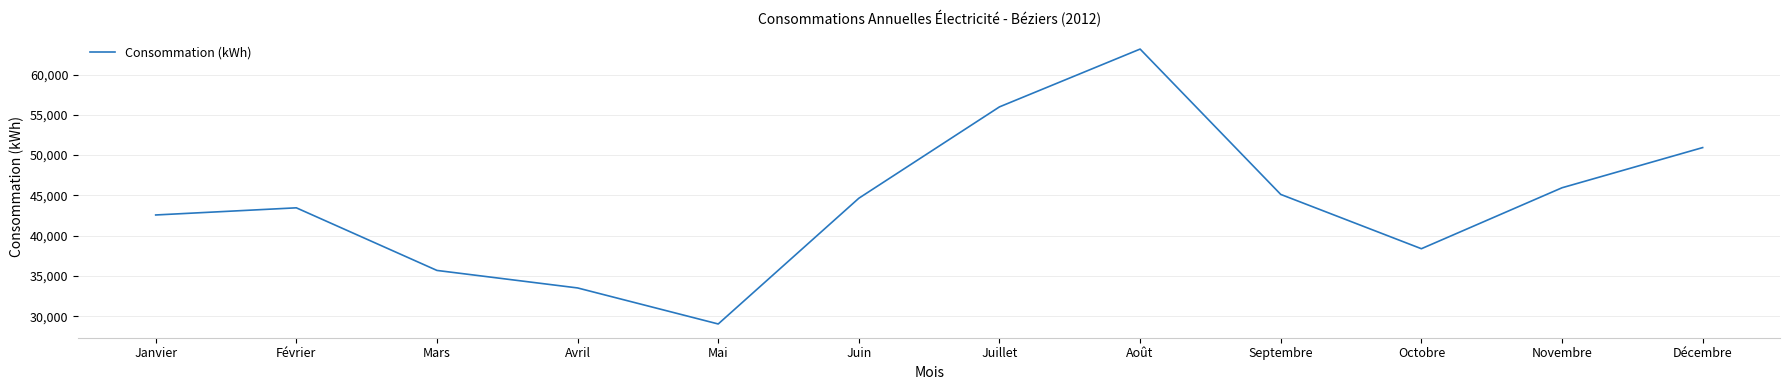

What is the average value?

44035